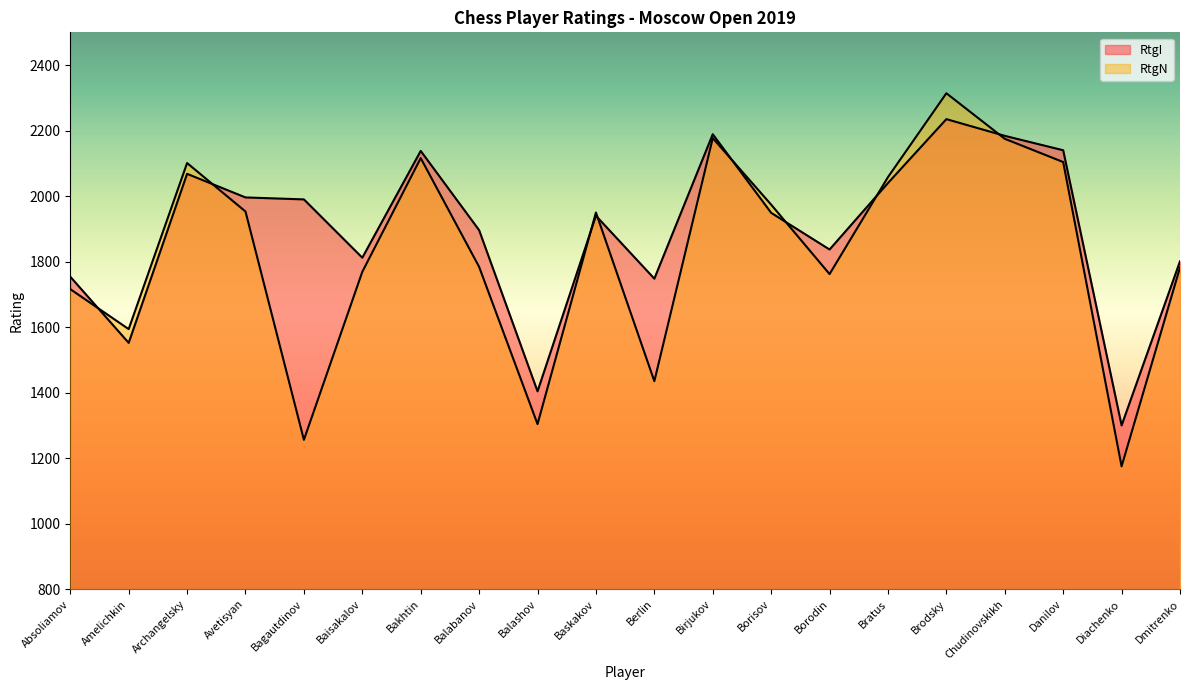

What is the difference between the maximum and minimum values in the RtgN series?

1139